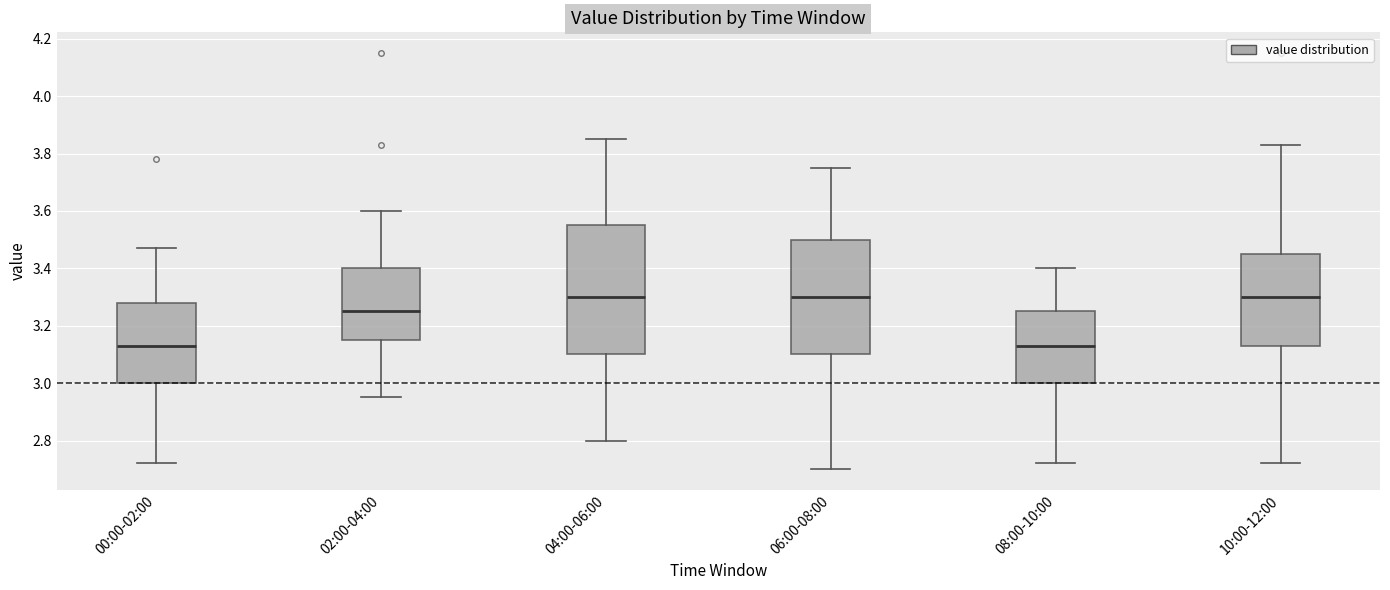

Reading left to right, transcribe this box plot: for each box, give where its median line is, the range the box spans, and where its two whiskers end, as read against the y-axis. The values are not printed on the chart, so give them approximately, as read against the axis.

00:00-02:00: median 3.14, box 3.00 to 3.28, whiskers 2.72 to 3.48
02:00-04:00: median 3.26, box 3.16 to 3.40, whiskers 2.96 to 3.60
04:00-06:00: median 3.30, box 3.10 to 3.56, whiskers 2.80 to 3.86
06:00-08:00: median 3.30, box 3.10 to 3.50, whiskers 2.70 to 3.76
08:00-10:00: median 3.14, box 3.00 to 3.26, whiskers 2.72 to 3.40
10:00-12:00: median 3.30, box 3.14 to 3.46, whiskers 2.72 to 3.84